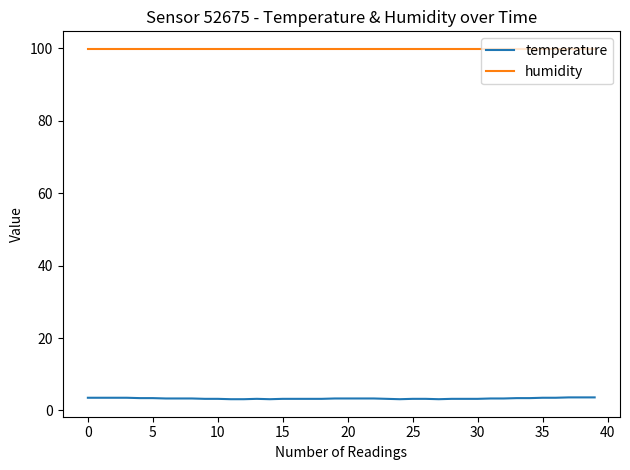

List the series in order of their peak value, lowest first.

temperature, humidity